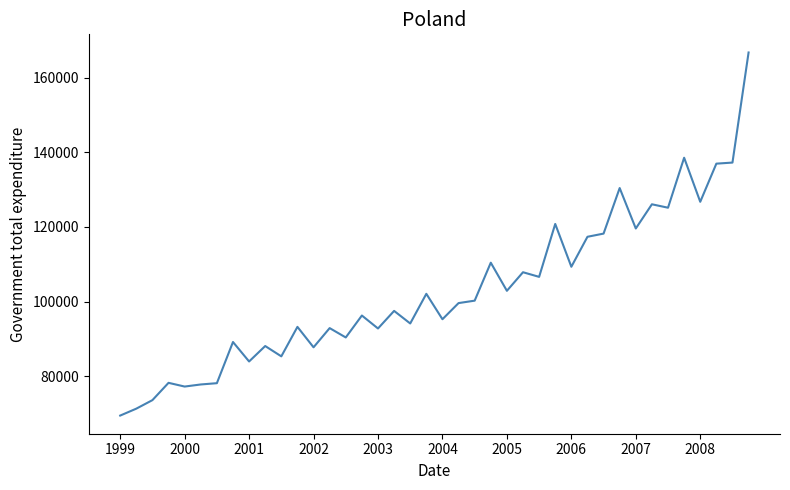

What is the greatest value displayed?

166823.0